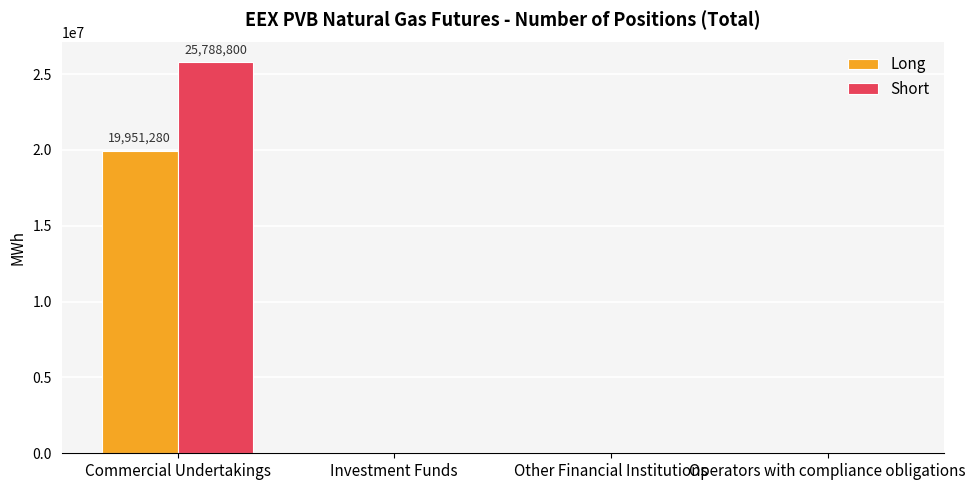

Reading left to right, what are all the values shown in this chart?

Long: Commercial Undertakings=19951280	Investment Funds=0	Other Financial Institutions=0	Operators with compliance obligations=0
Short: Commercial Undertakings=25788800	Investment Funds=0	Other Financial Institutions=0	Operators with compliance obligations=0